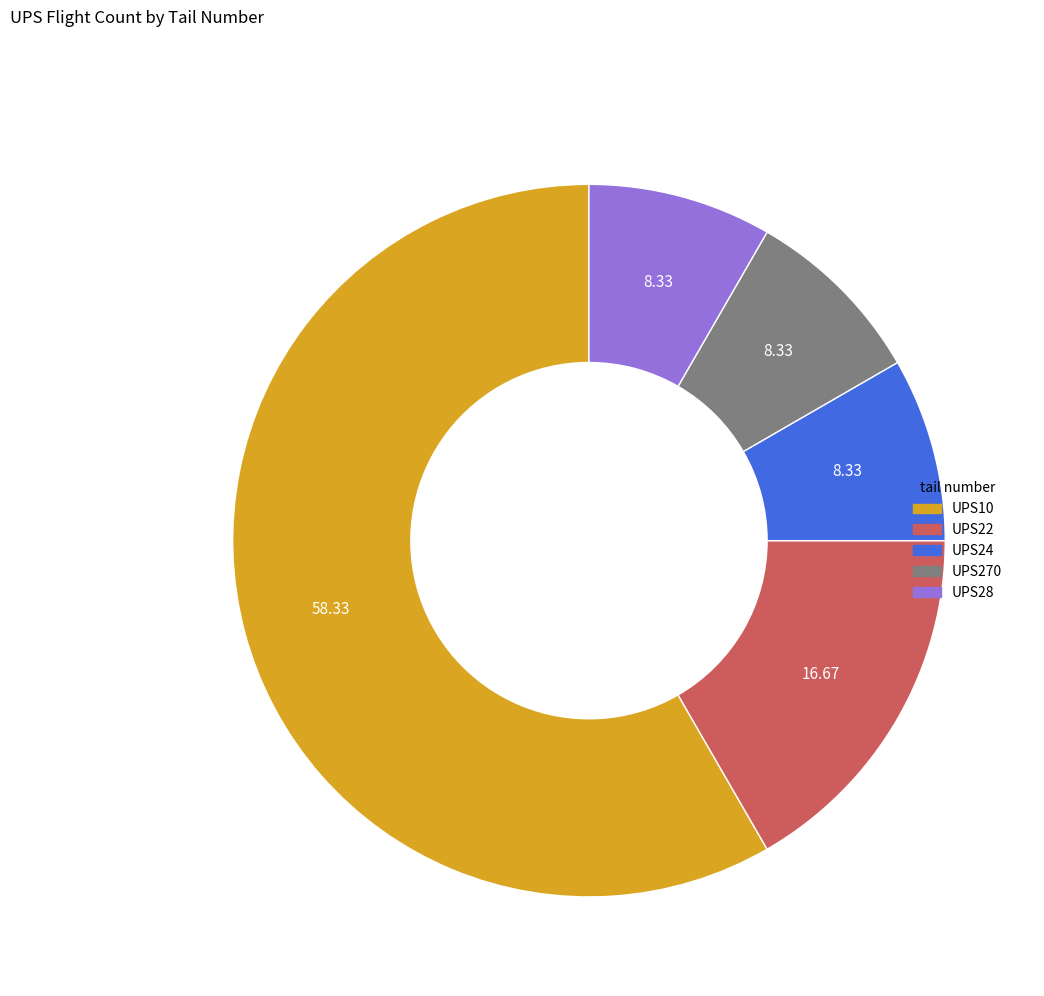

Is it true that UPS24 is 2% of the pie?

False